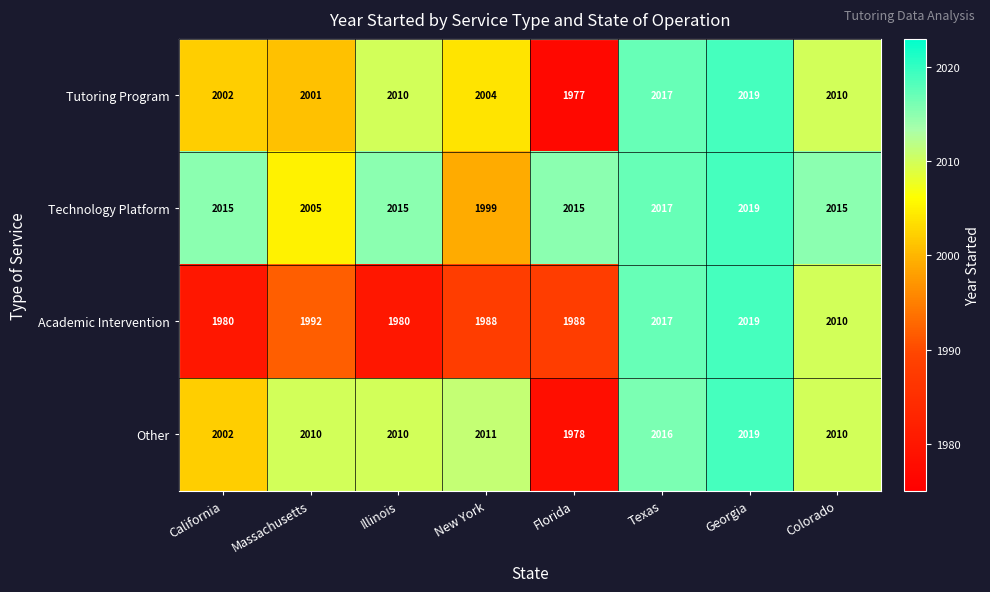

What is the total value across all series at Georgia?

8076